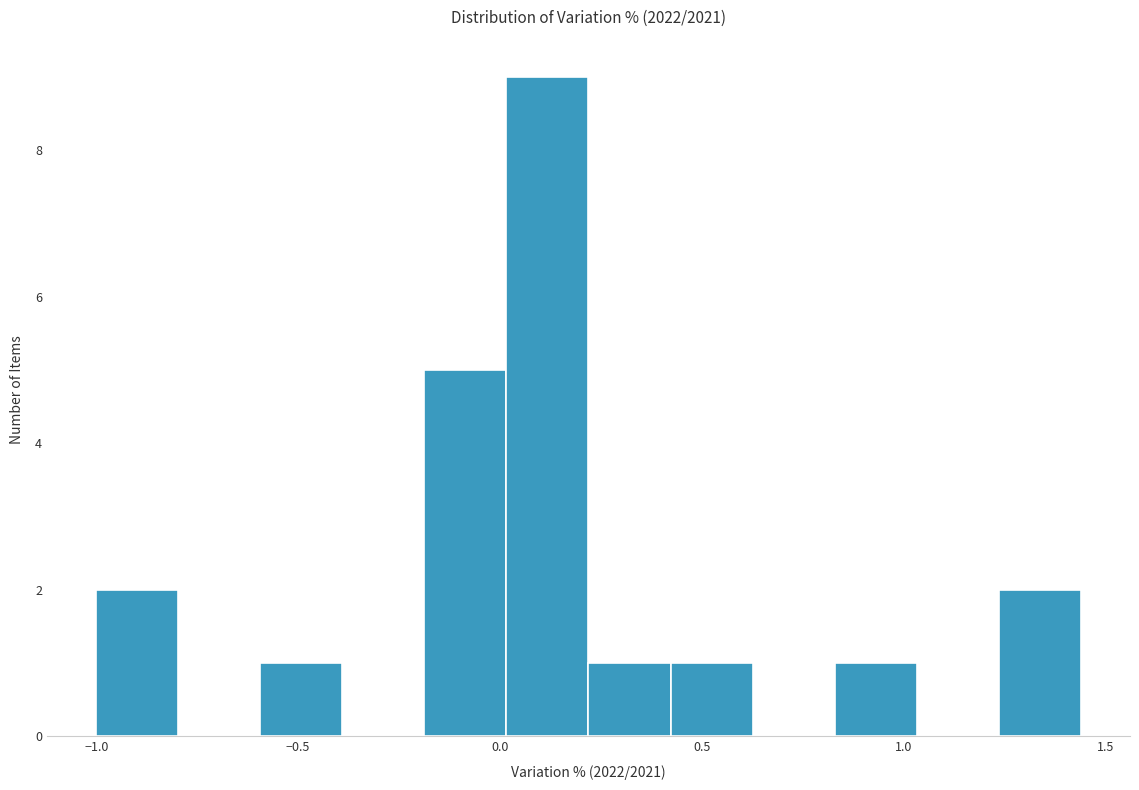

How tall is the bar that spans 0.40 to 0.65 on the x-axis? Neither the bar edges nor the heights are printed on the chart, so give them approximately, as read against the axes.

1